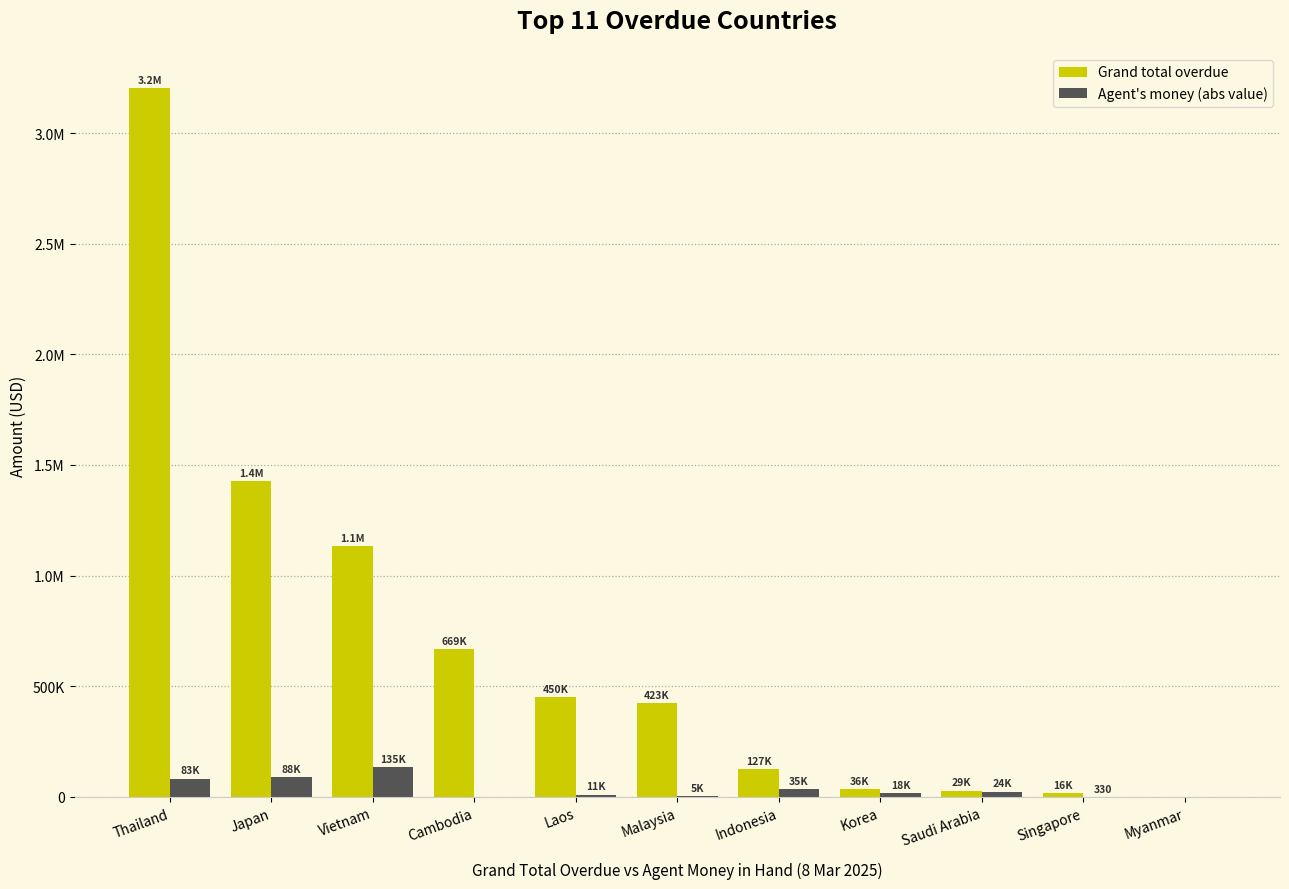

What are all the series names shown in the legend?

Grand total overdue, Agent's money (abs value)